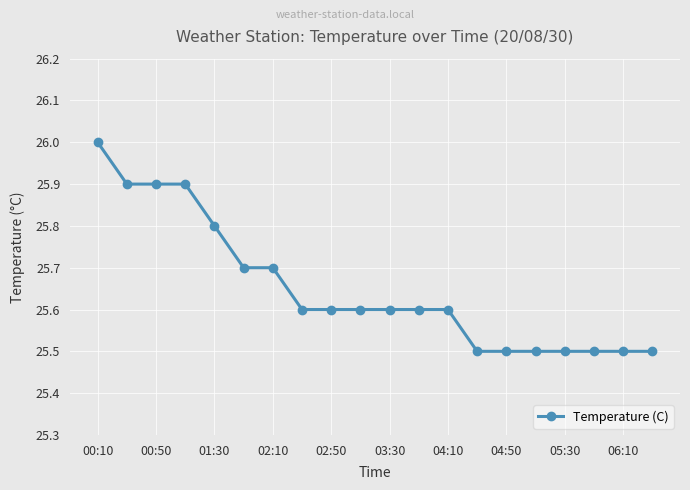

What is the value of the 4th point from the left?

25.9